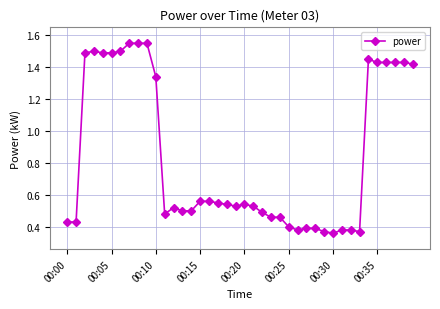

What is the average value?

0.8